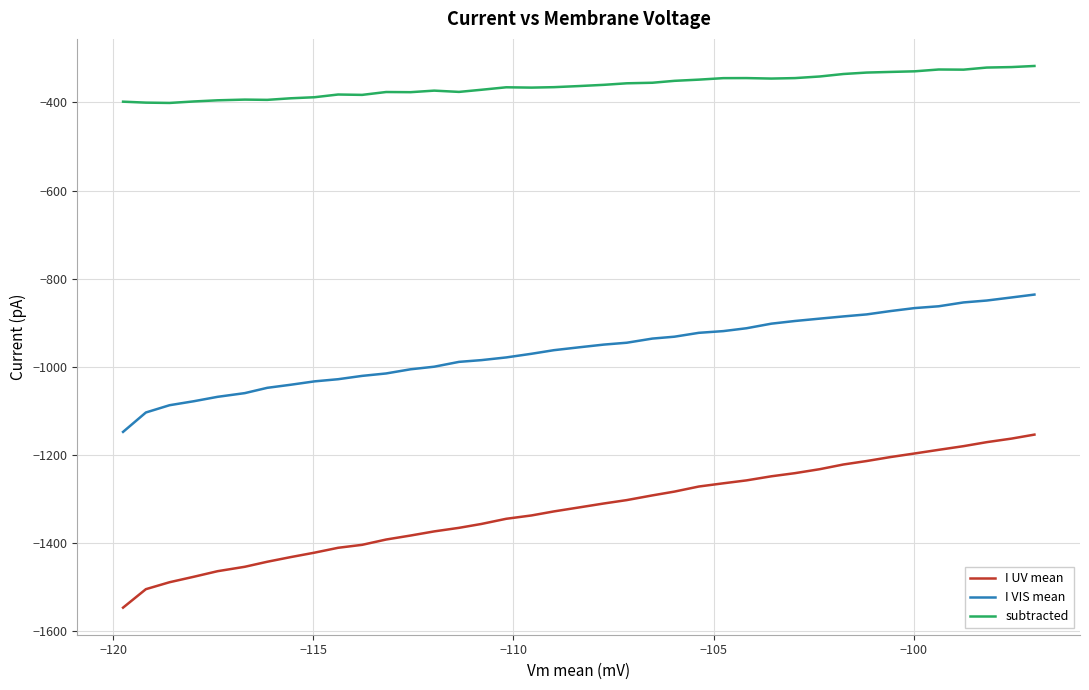

Is this an area chart (filled region under the line)?

No